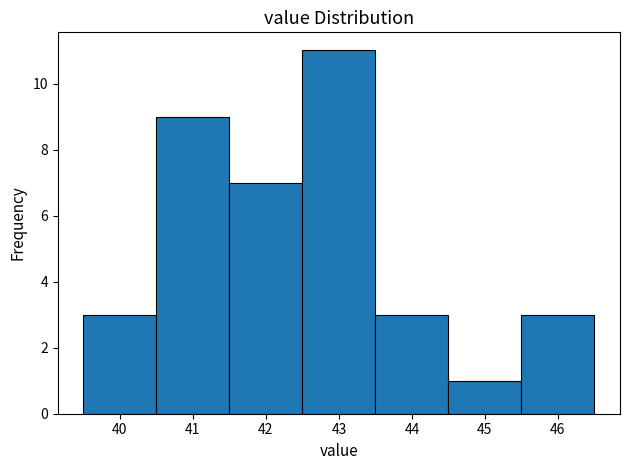

How tall is the bar that spans 41.5 to 42.5 on the x-axis? The values are not printed on the chart, so give them approximately, as read against the axis.

7